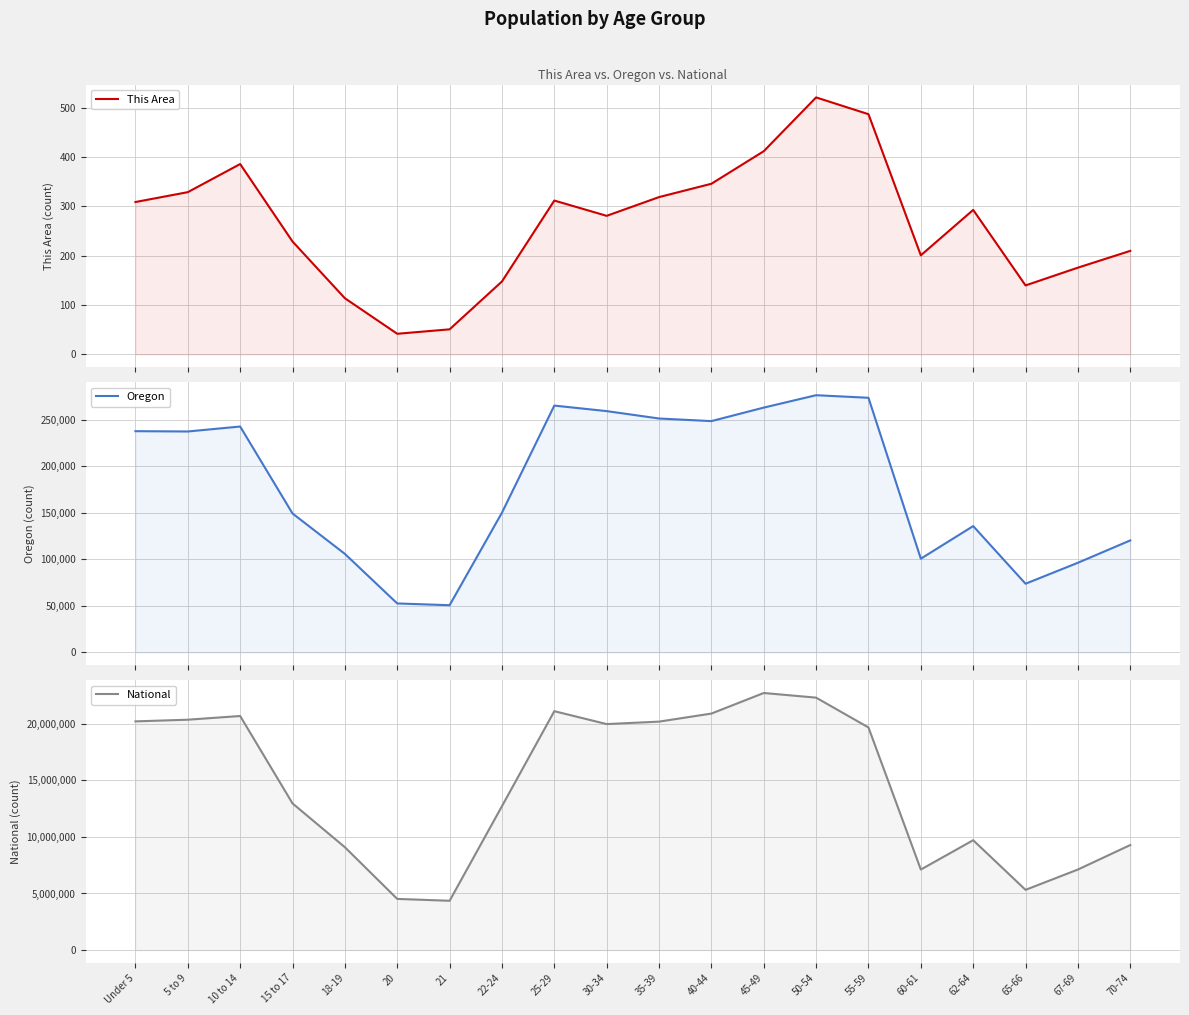

Where does the National series first go above 19664805?

Under 5